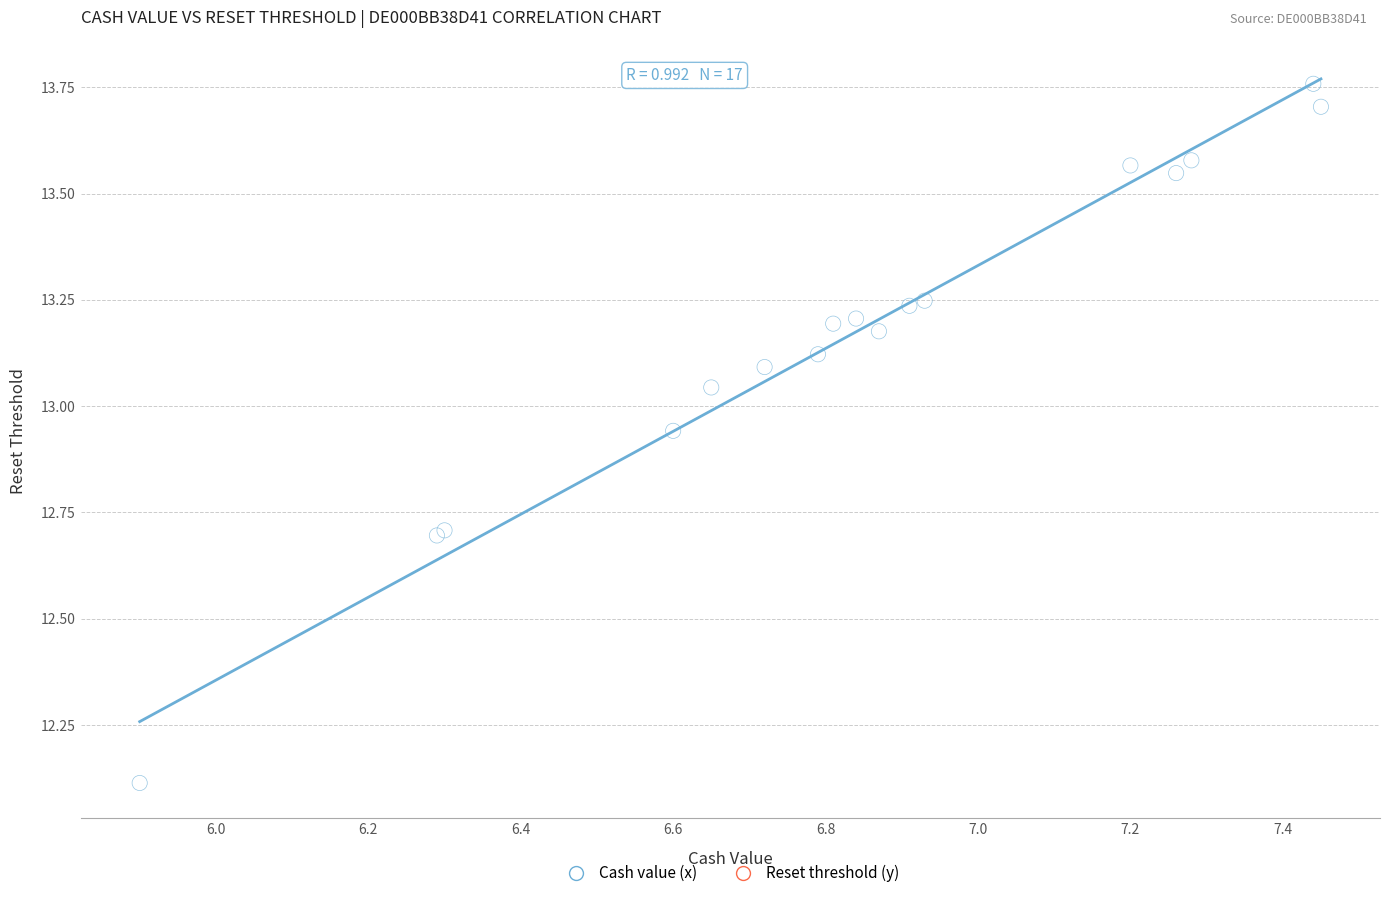

What Y value in the scatter plot is closest to 12?

12.1